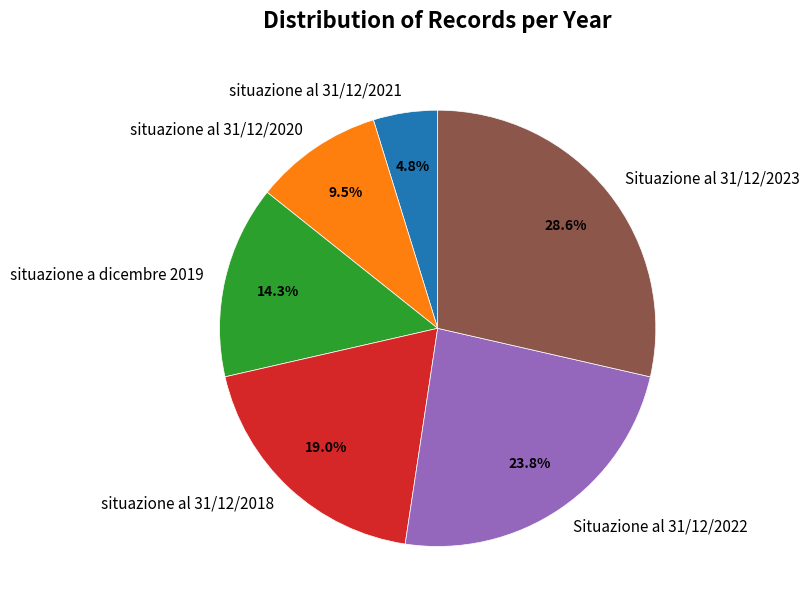

Combined, do situazione a dicembre 2019 and situazione al 31/12/2018 account for over 50%?

No